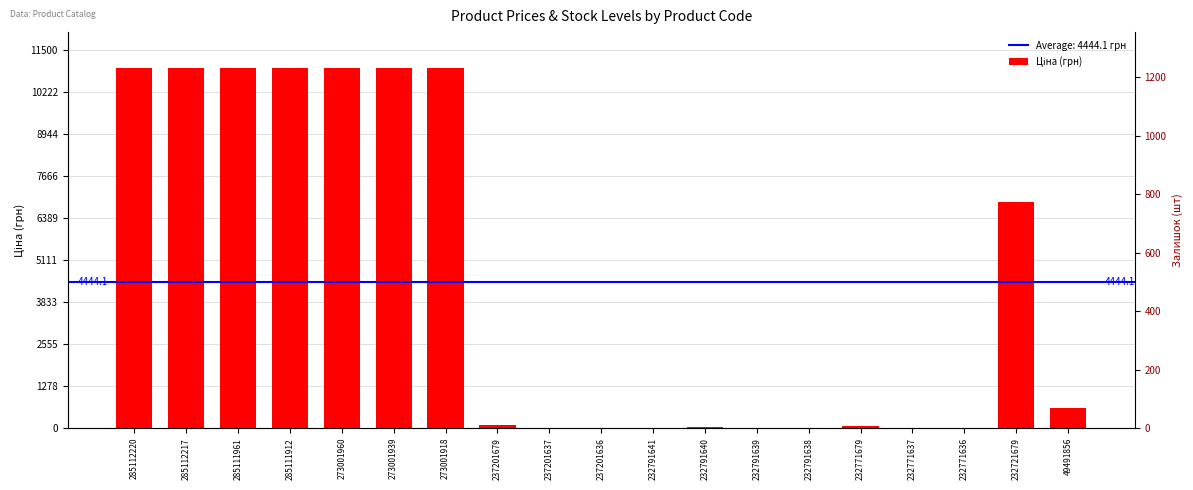

How many data points does each series have?

19